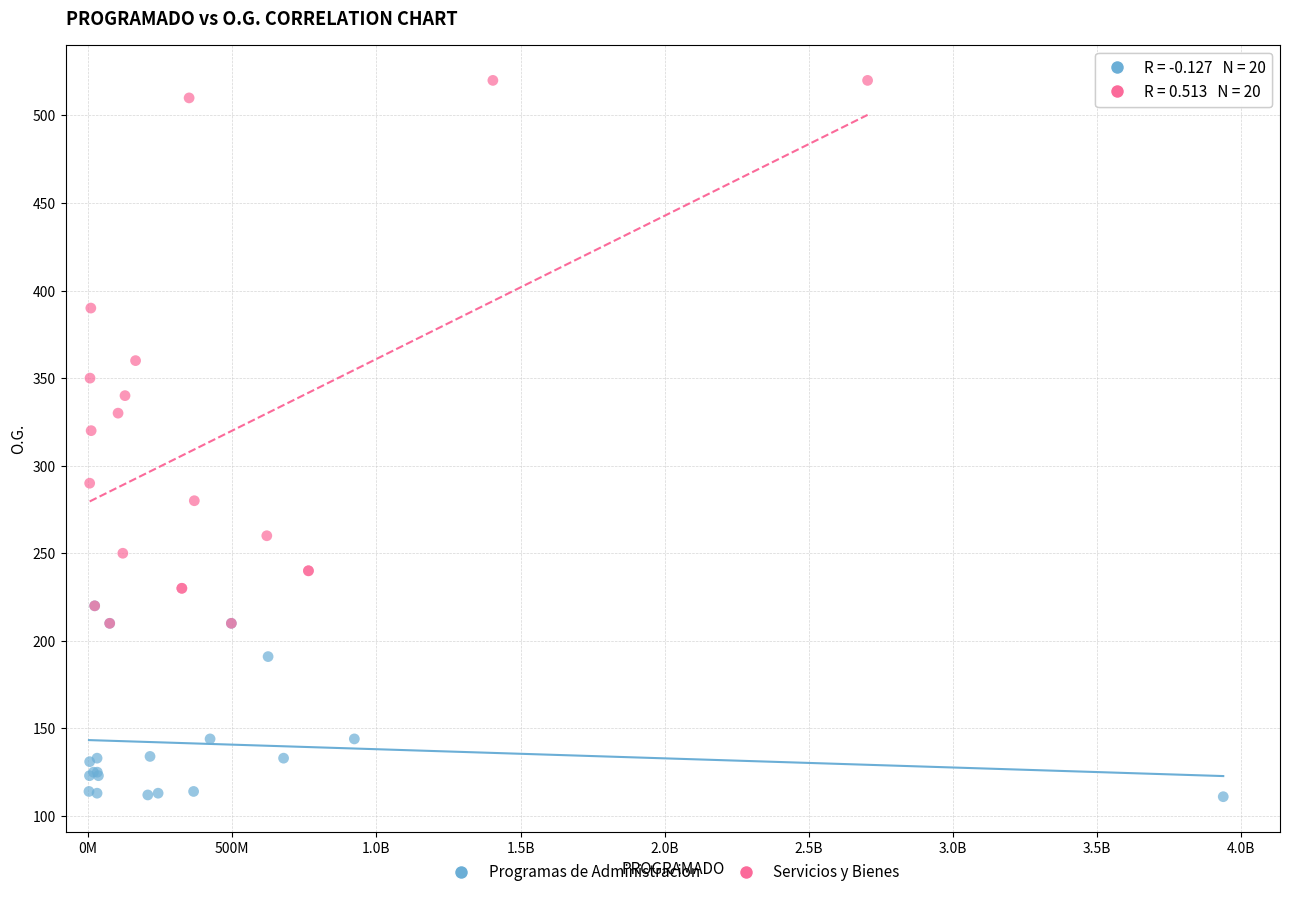

Which series contains the highest Y value?

Servicios y Bienes